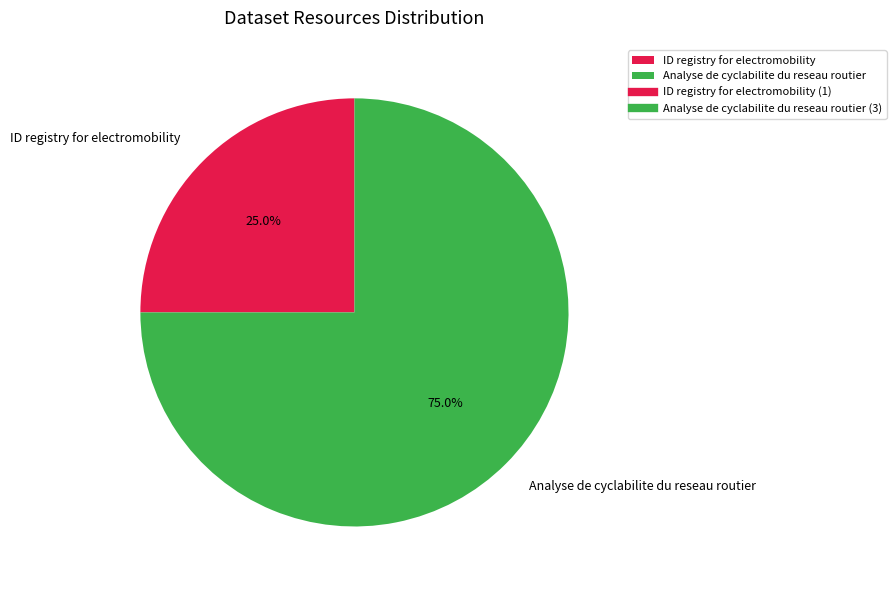

Do Analyse de cyclabilite du reseau routier and ID registry for electromobility together represent more than half of the pie?

Yes